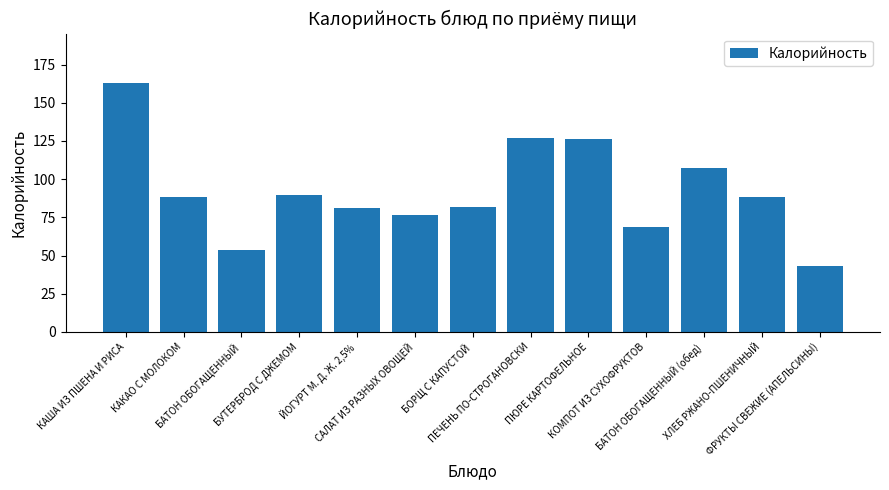

What is the value of the 7th bar from the left?

82.1